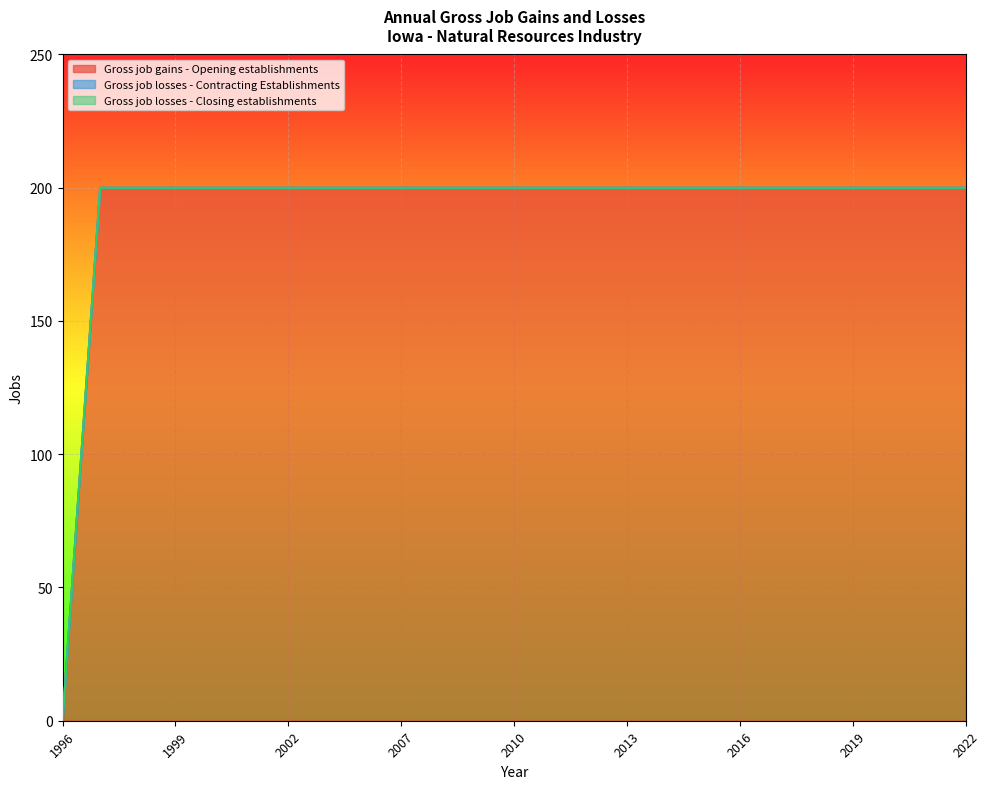

Reading right to left, list all the values displayed in this chart.

Gross job gains - Opening establishments: 200	200	200	200	200	200	200	200	200	200	200	200	200	200	200	200	200	200	200	200	200	200	200	200	0
Gross job losses - Contracting Establishments: 0	0	0	0	0	0	0	0	0	0	0	0	0	0	0	0	0	0	0	0	0	0	0	0	0
Gross job losses - Closing establishments: 0	0	0	0	0	0	0	0	0	0	0	0	0	0	0	0	0	0	0	0	0	0	0	0	0